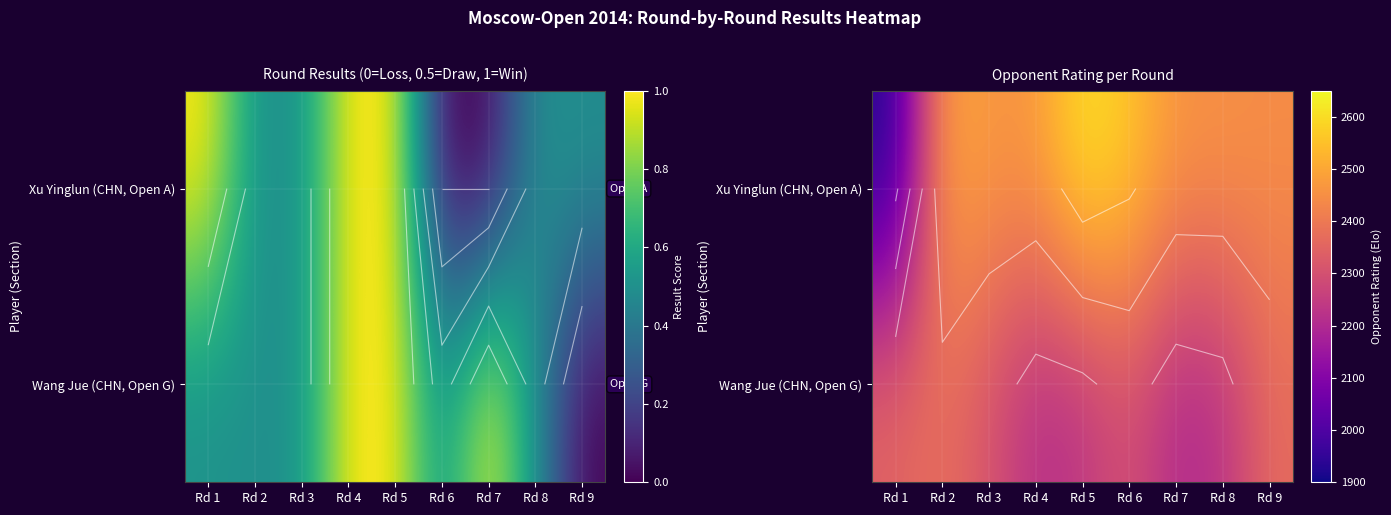

What is the maximum value shown in the chart?

2617